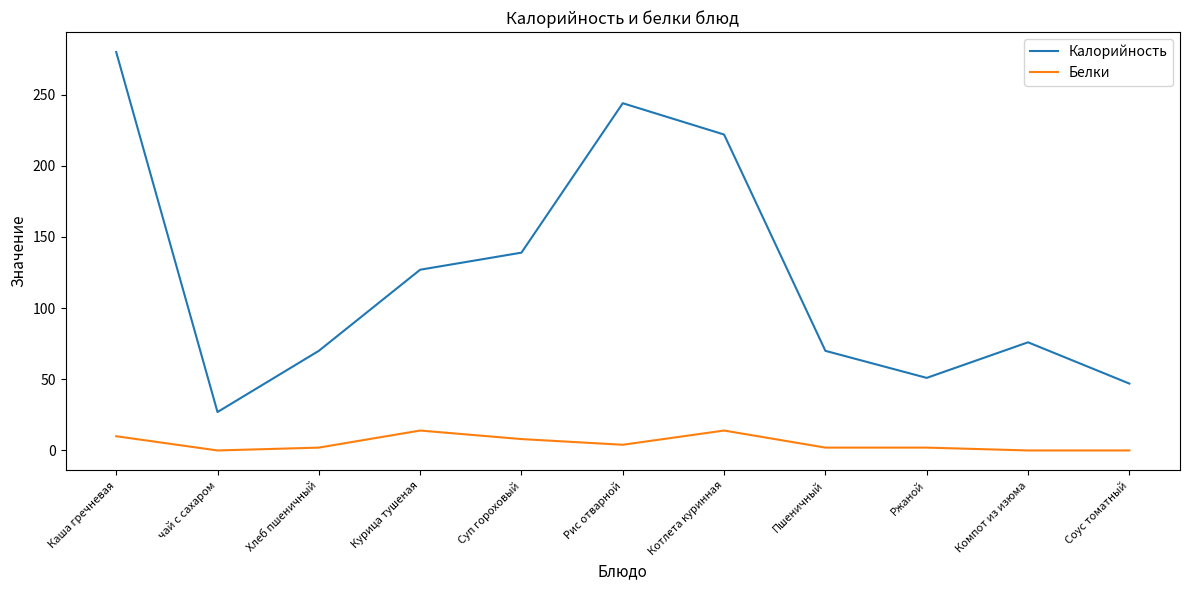

What position from the left is Компот из изюма?

10